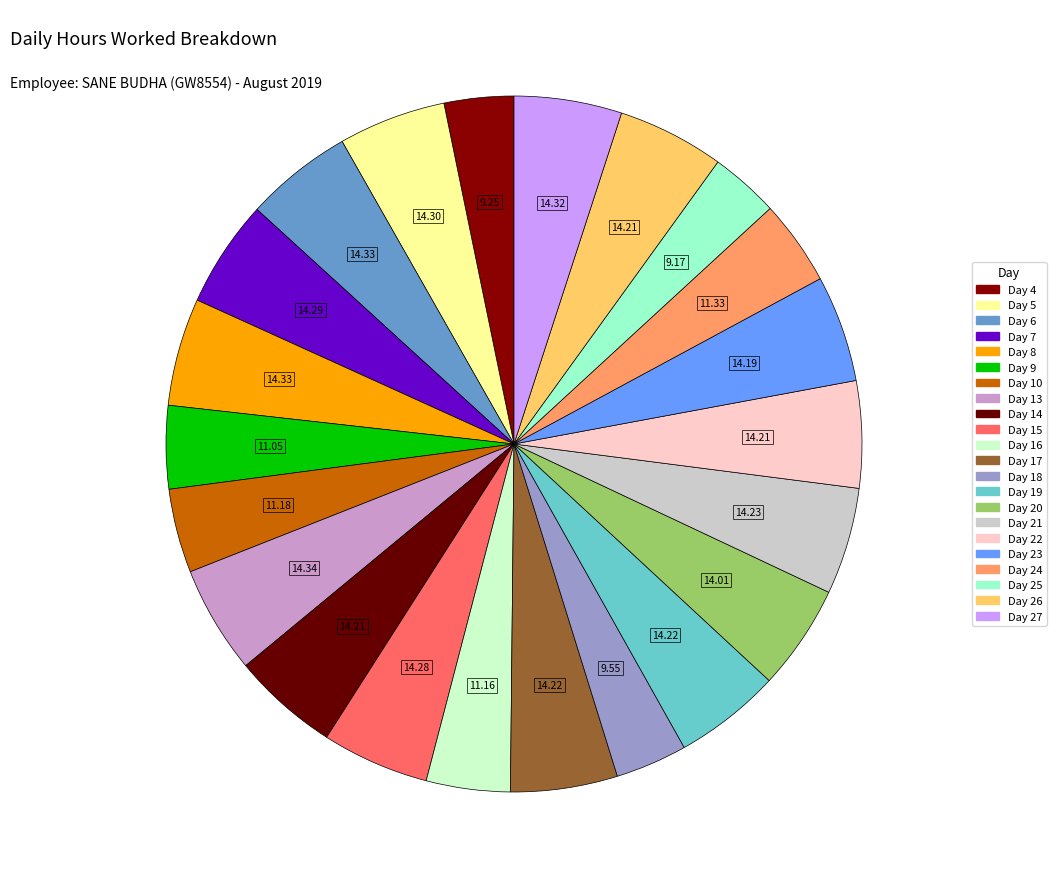

How many slices are in this pie chart?

22